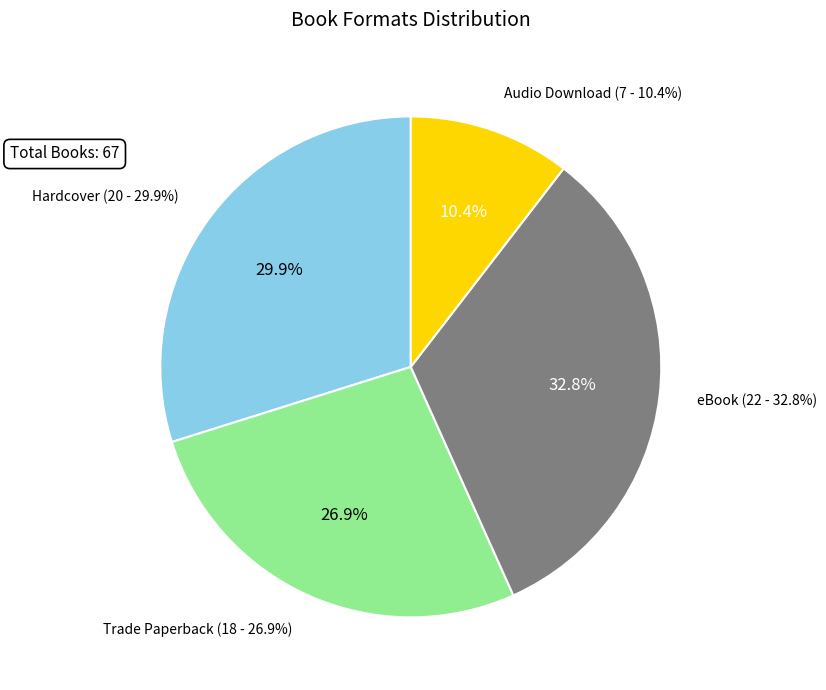

Is Hardcover the majority of the pie?

No